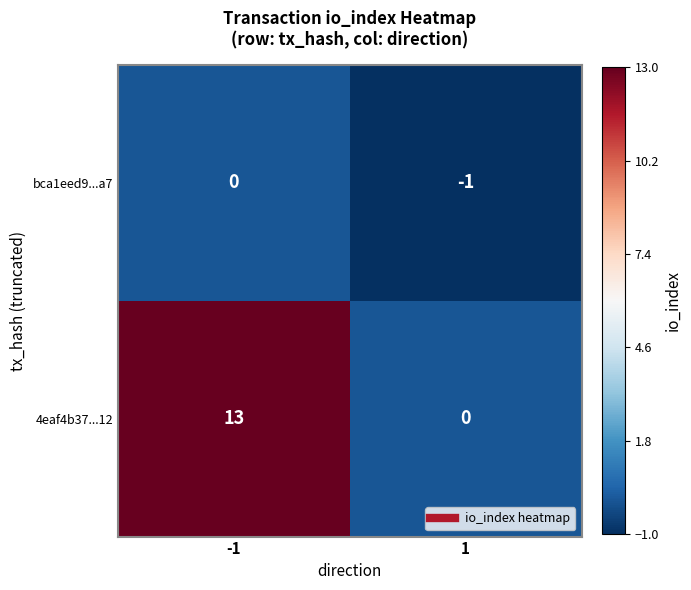

What is the sum of the 4eaf4b37...12 values at -1 and 1?

13